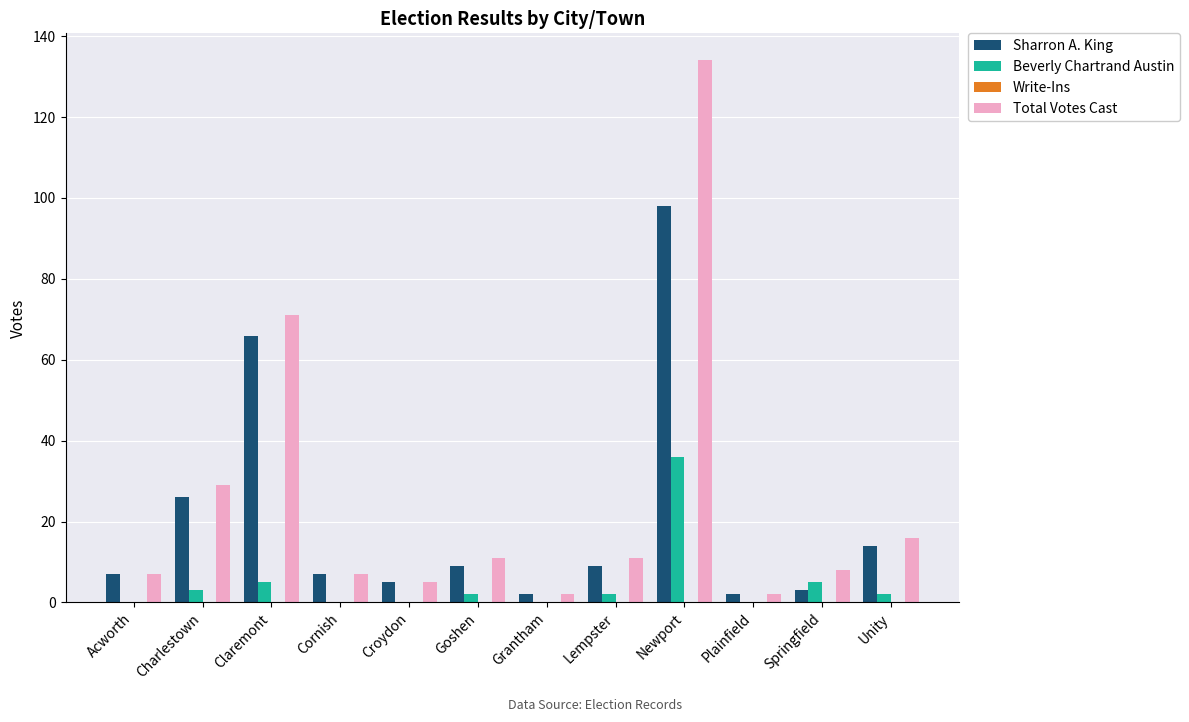

Which series has the widest spread of values?

Total Votes Cast